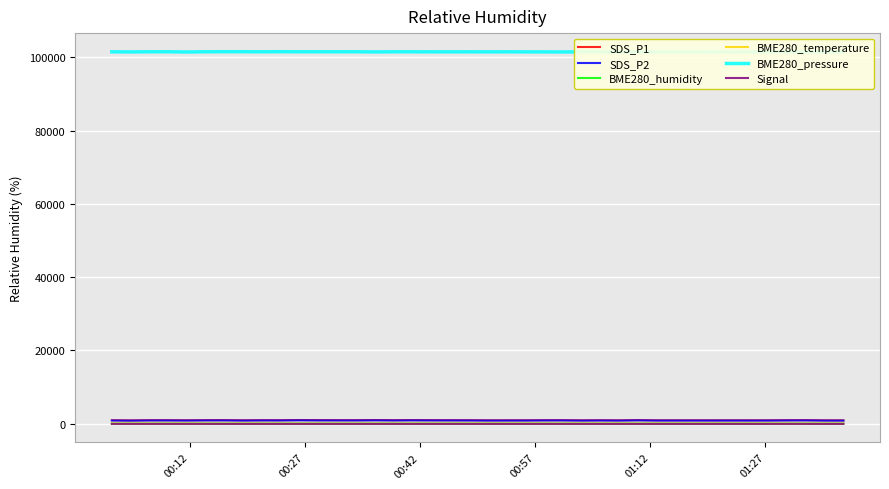

What are all the series names shown in the legend?

SDS_P1, SDS_P2, BME280_humidity, BME280_temperature, BME280_pressure, Signal